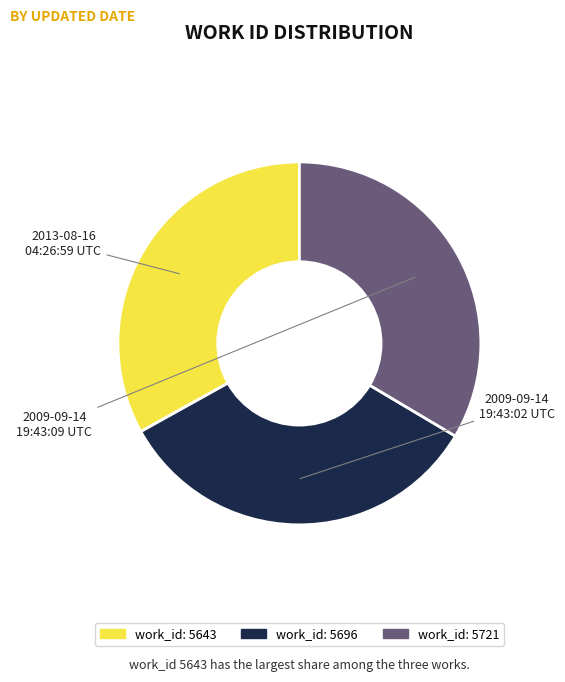

Is there any slice that represents more than half of the pie?

No